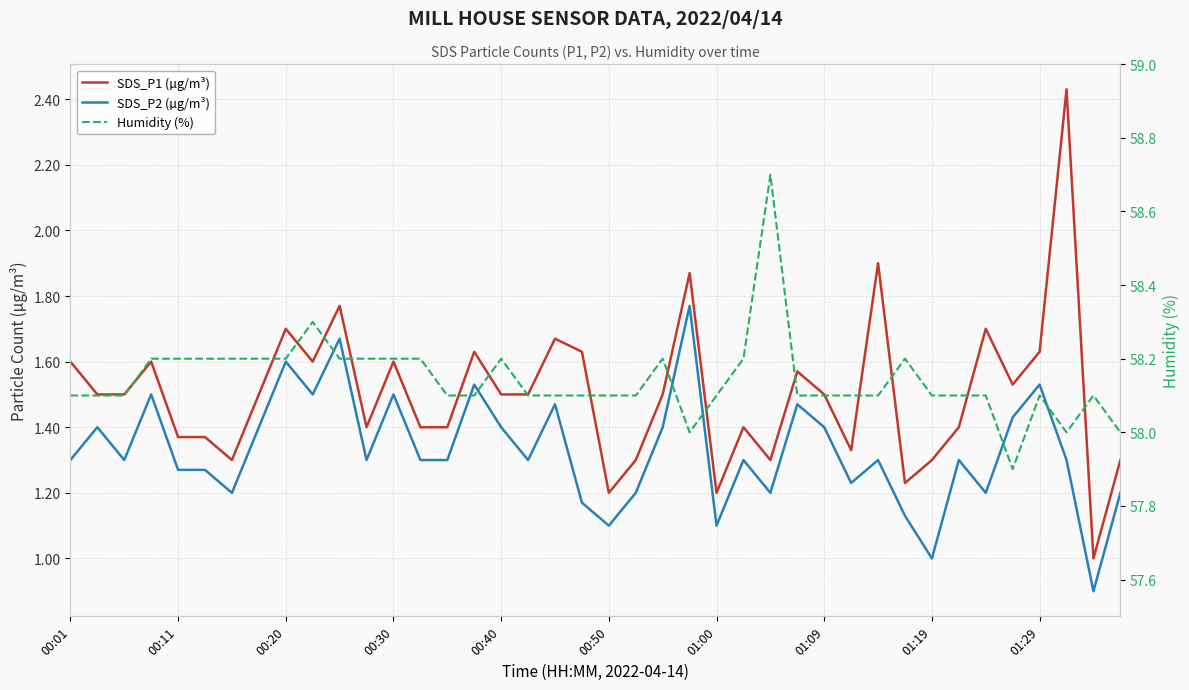

What is the sum of the SDS_P1 (µg/m³) values at 00:40 and 01:00?

2.7